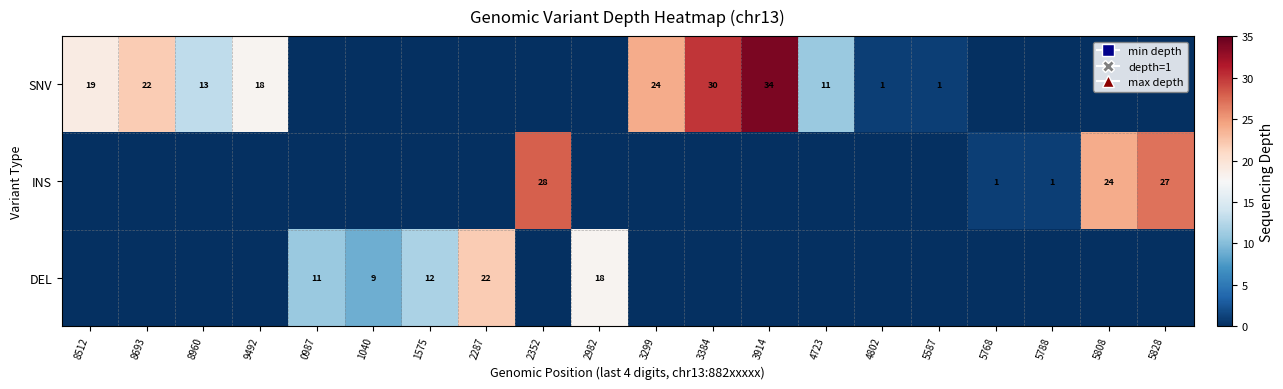

Rank the series at 2982 from lowest to highest value.

SNV, INS, DEL